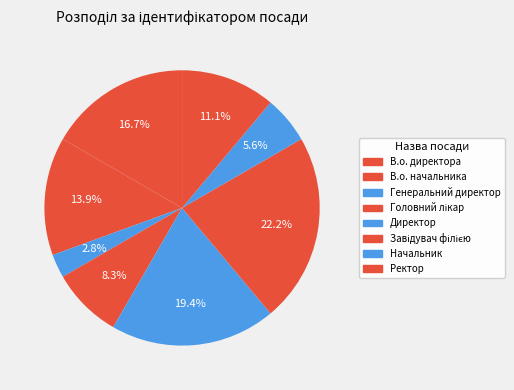

The Генеральний директор slice represents 11% of the pie. True or false?

False